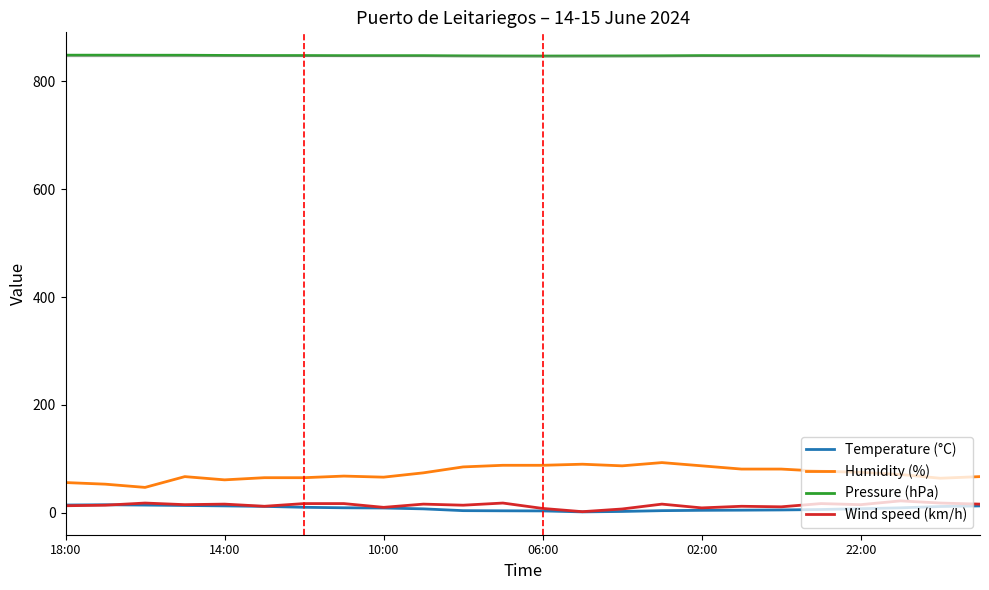

Which series has the widest spread of values?

Humidity (%)